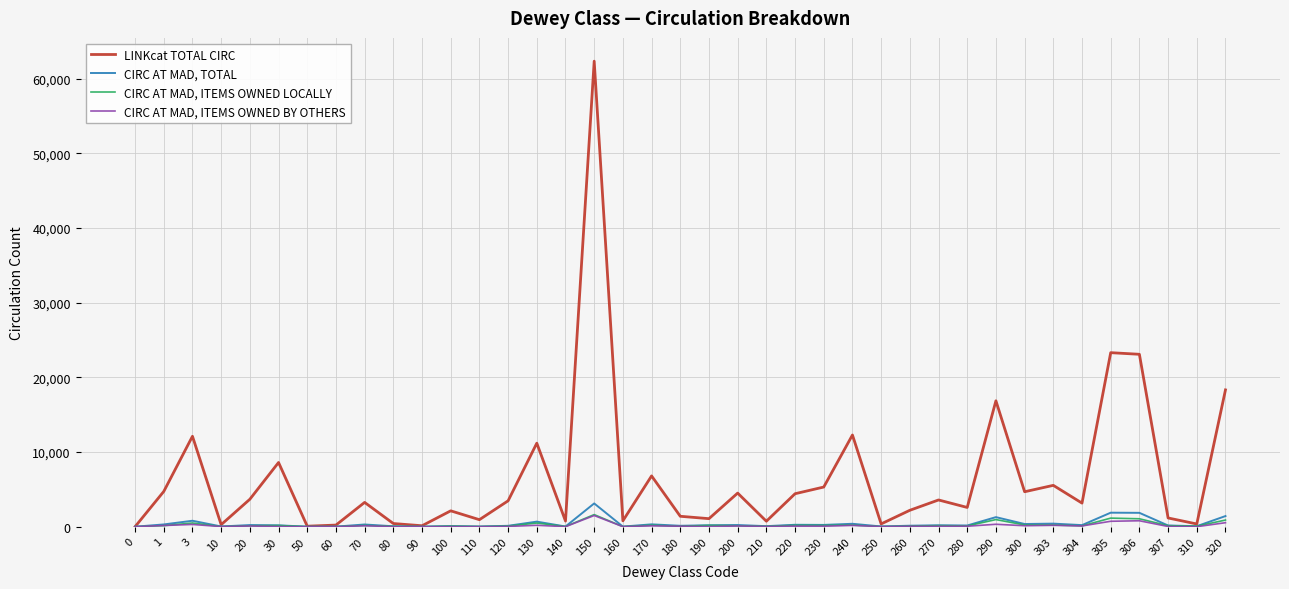

What is the sum of the CIRC AT MAD, TOTAL values at 270 and 140?

216